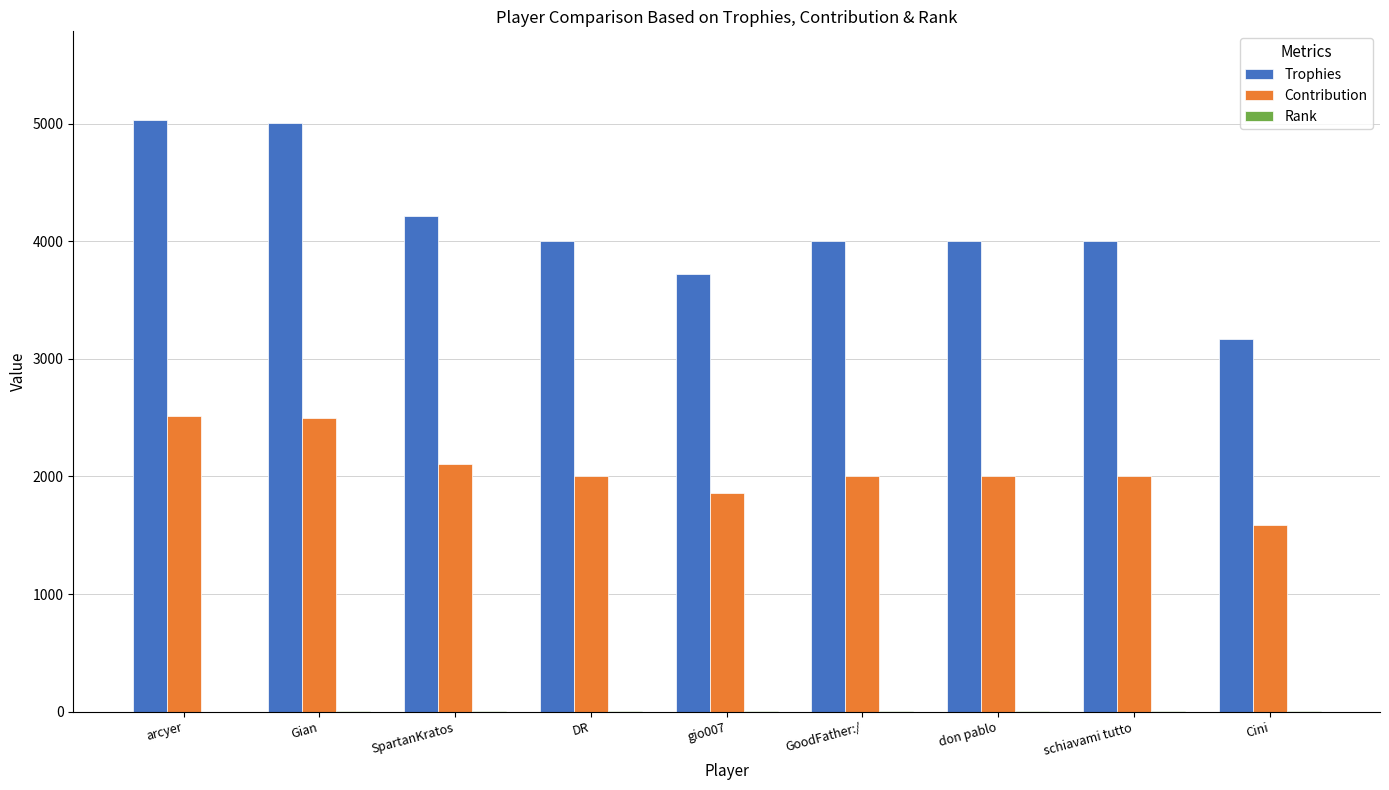

What is the sum of all Contribution values?

18566